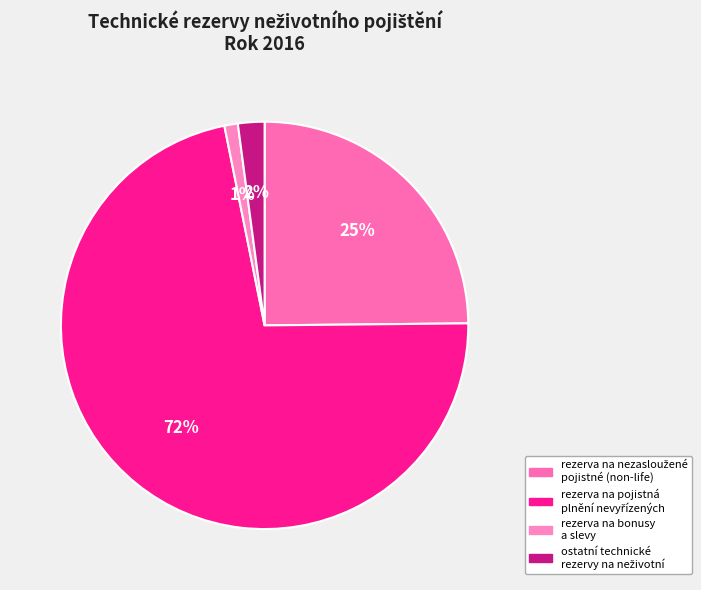

How many slices are in this pie chart?

4